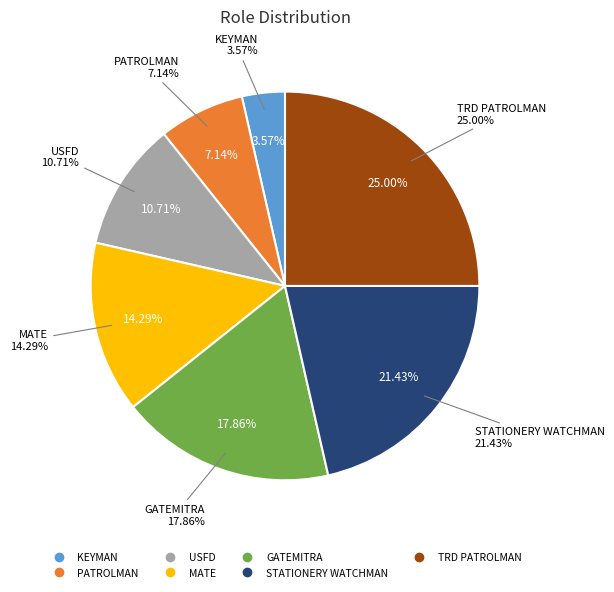

What is the change in value from KEYMAN to MATE?

+3